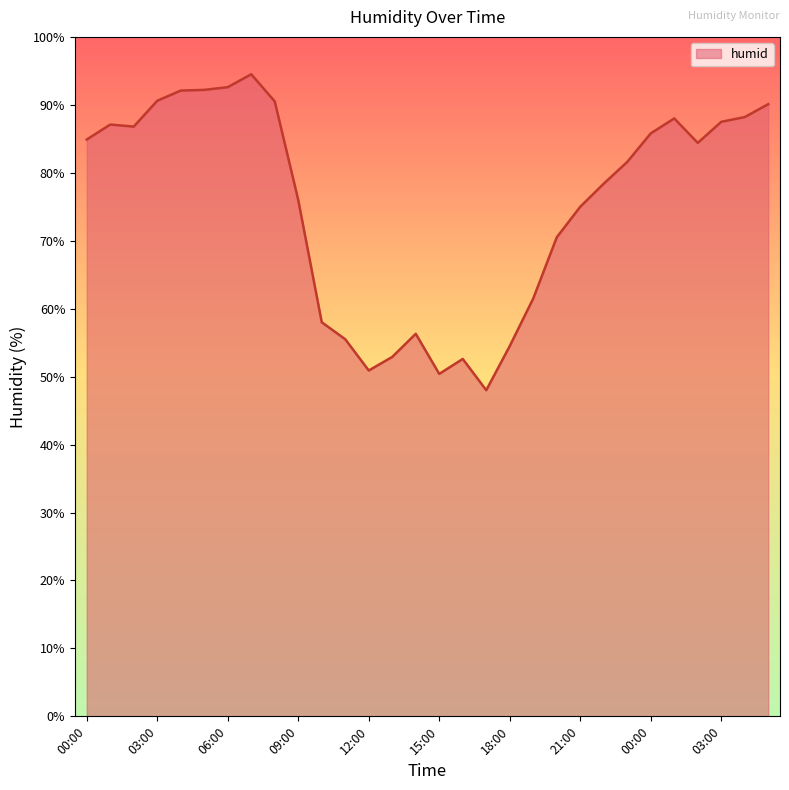

What is the difference between the maximum and minimum values?

46.5